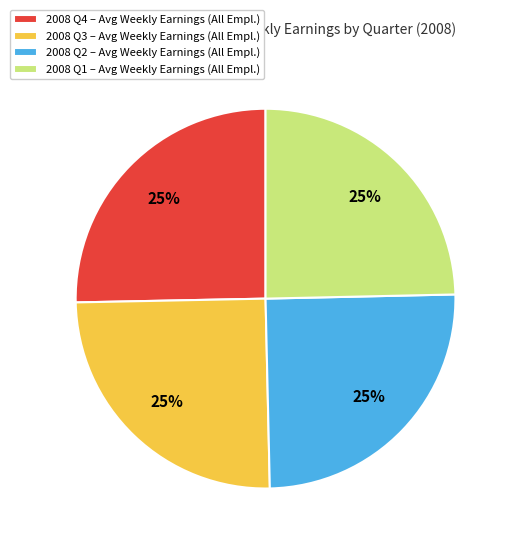

To the nearest percent, what is the combined percentage of 2008 Q2 – Avg Weekly Earnings (All Empl.) and 2008 Q3 – Avg Weekly Earnings (All Empl.)?

50%